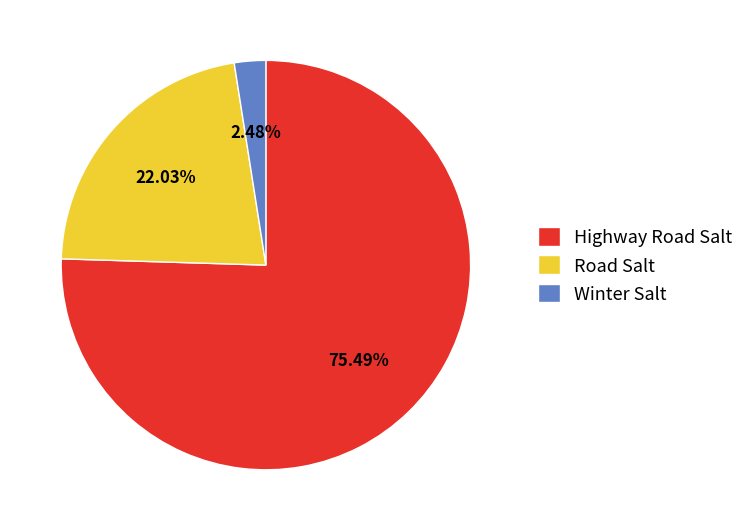

What is the largest slice in the pie chart?

Highway Road Salt